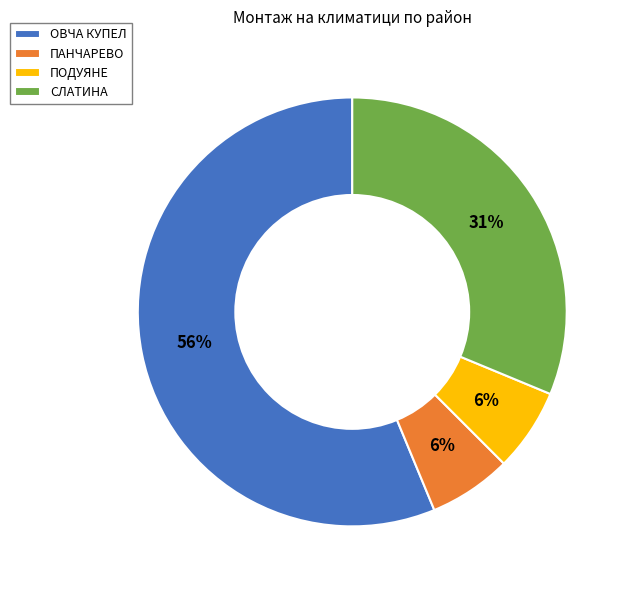

How many segments does this pie chart have?

4